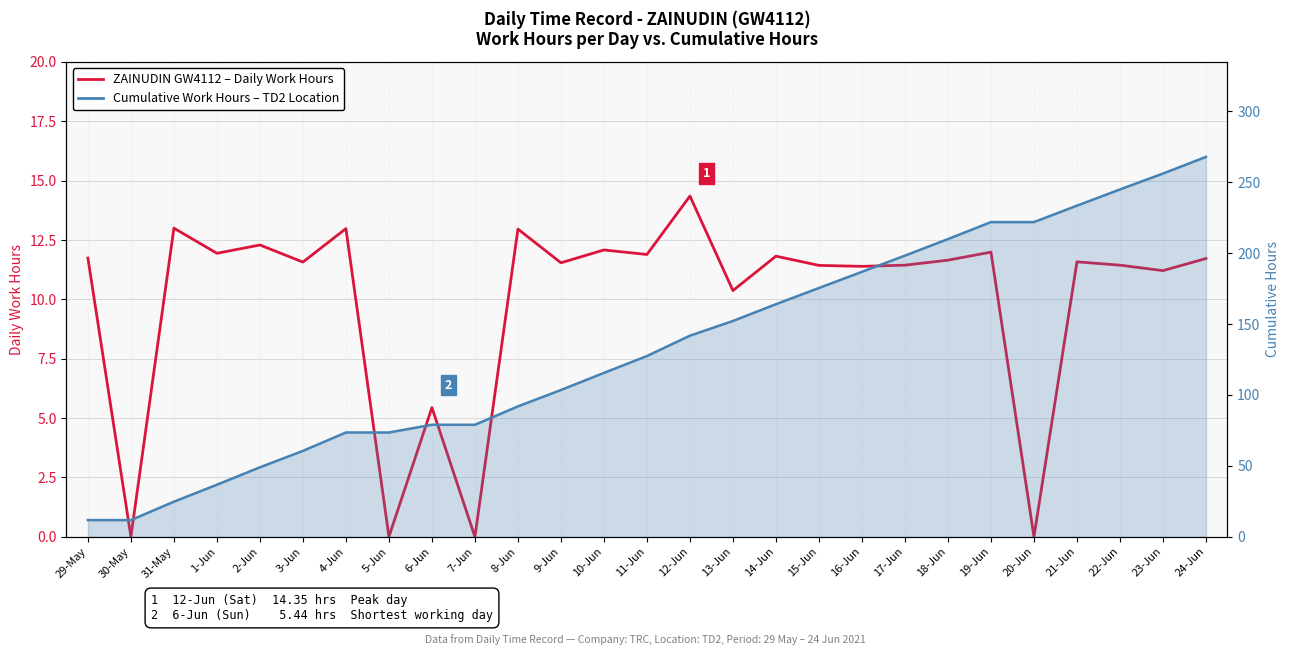

True or false: Cumulative Work Hours (hrs) and Daily Work Hours (ZAINUDIN, GW4112) intersect in this chart.

False